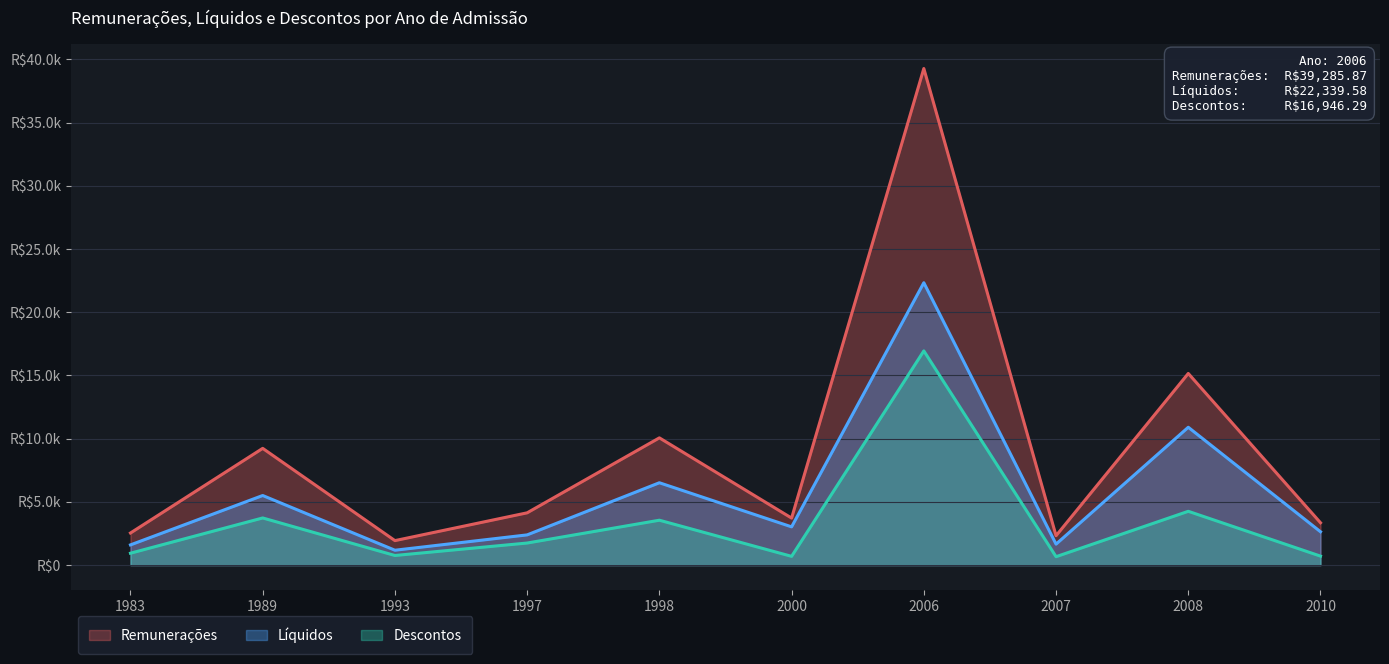

How many values in the Líquidos series are below 3025?

5